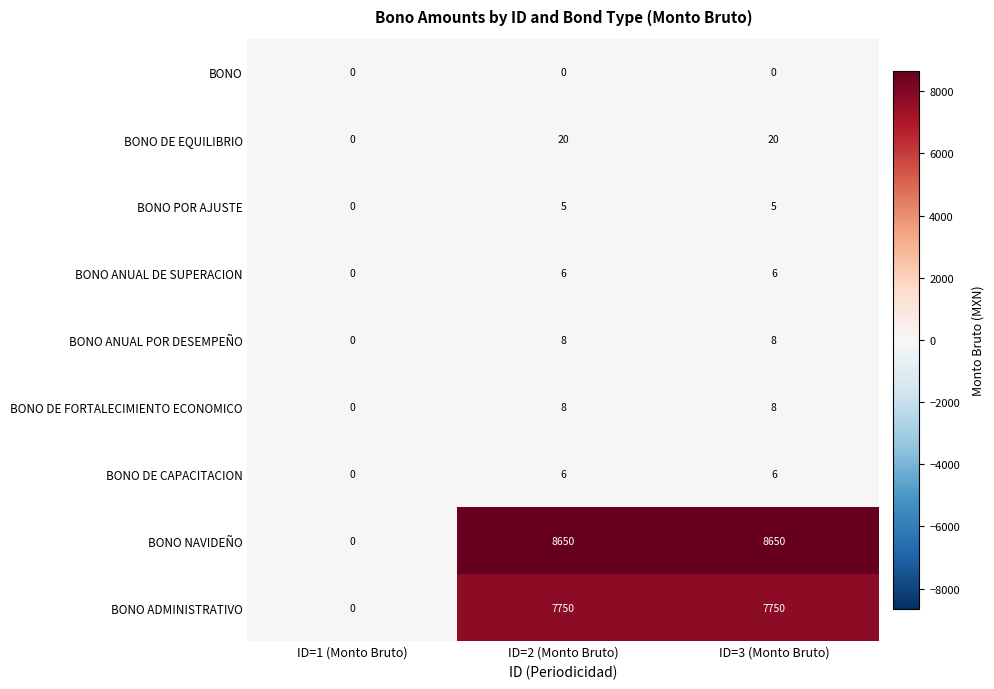

Reading left to right, what are all the values shown in this chart?

BONO: ID=1 (Monto Bruto)=0	ID=2 (Monto Bruto)=0	ID=3 (Monto Bruto)=0
BONO DE EQUILIBRIO: ID=1 (Monto Bruto)=0	ID=2 (Monto Bruto)=20	ID=3 (Monto Bruto)=20
BONO POR AJUSTE: ID=1 (Monto Bruto)=0	ID=2 (Monto Bruto)=5	ID=3 (Monto Bruto)=5
BONO ANUAL DE SUPERACION: ID=1 (Monto Bruto)=0	ID=2 (Monto Bruto)=6	ID=3 (Monto Bruto)=6
BONO ANUAL POR DESEMPEÑO: ID=1 (Monto Bruto)=0	ID=2 (Monto Bruto)=8	ID=3 (Monto Bruto)=8
BONO DE FORTALECIMIENTO ECONOMICO: ID=1 (Monto Bruto)=0	ID=2 (Monto Bruto)=8	ID=3 (Monto Bruto)=8
BONO DE CAPACITACION: ID=1 (Monto Bruto)=0	ID=2 (Monto Bruto)=6	ID=3 (Monto Bruto)=6
BONO NAVIDEÑO: ID=1 (Monto Bruto)=0	ID=2 (Monto Bruto)=8650	ID=3 (Monto Bruto)=8650
BONO ADMINISTRATIVO: ID=1 (Monto Bruto)=0	ID=2 (Monto Bruto)=7750	ID=3 (Monto Bruto)=7750